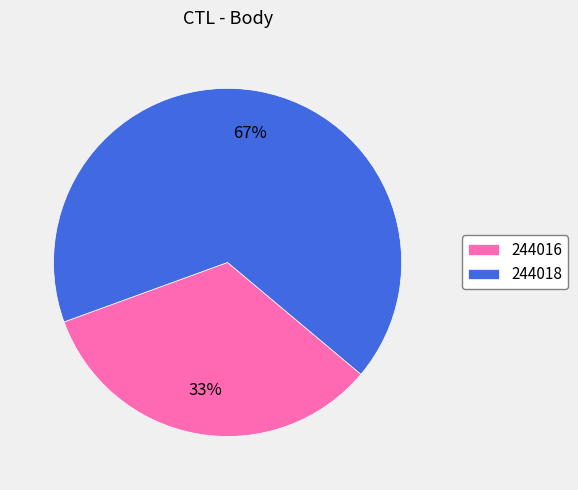

Which slice represents more than half of the pie?

244018